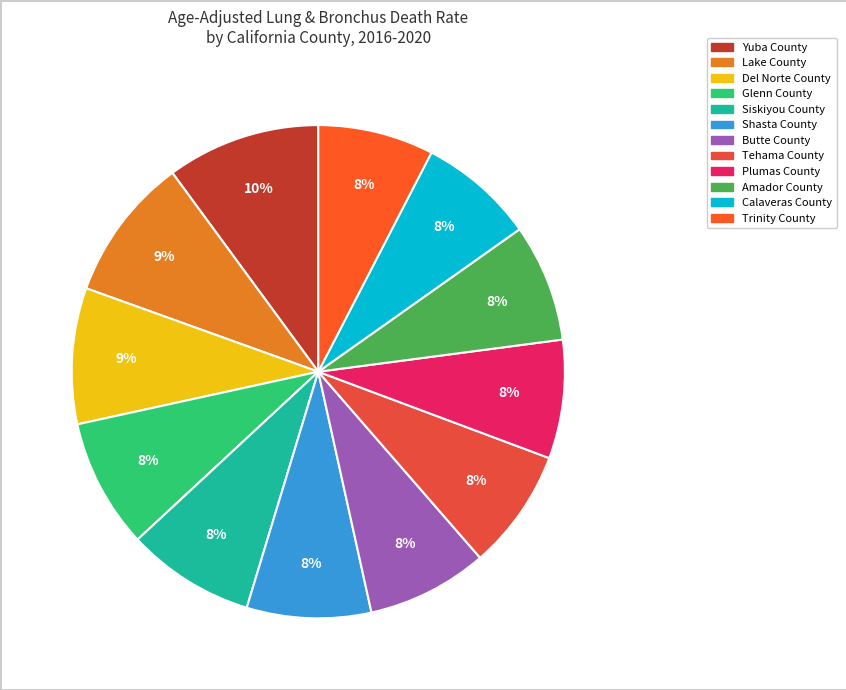

How many slices are in this pie chart?

12